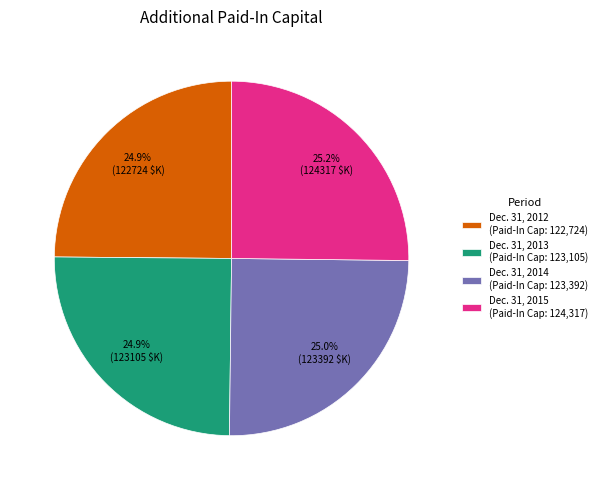

To the nearest percent, what is the average slice percentage?

25%